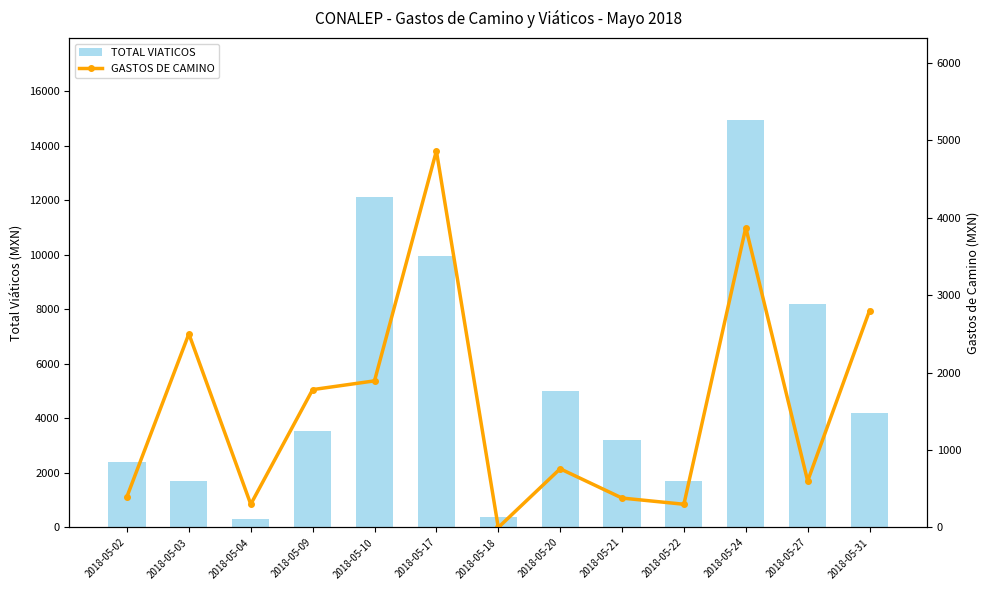

What is the average value of the GASTOS DE CAMINO series?

1572.6